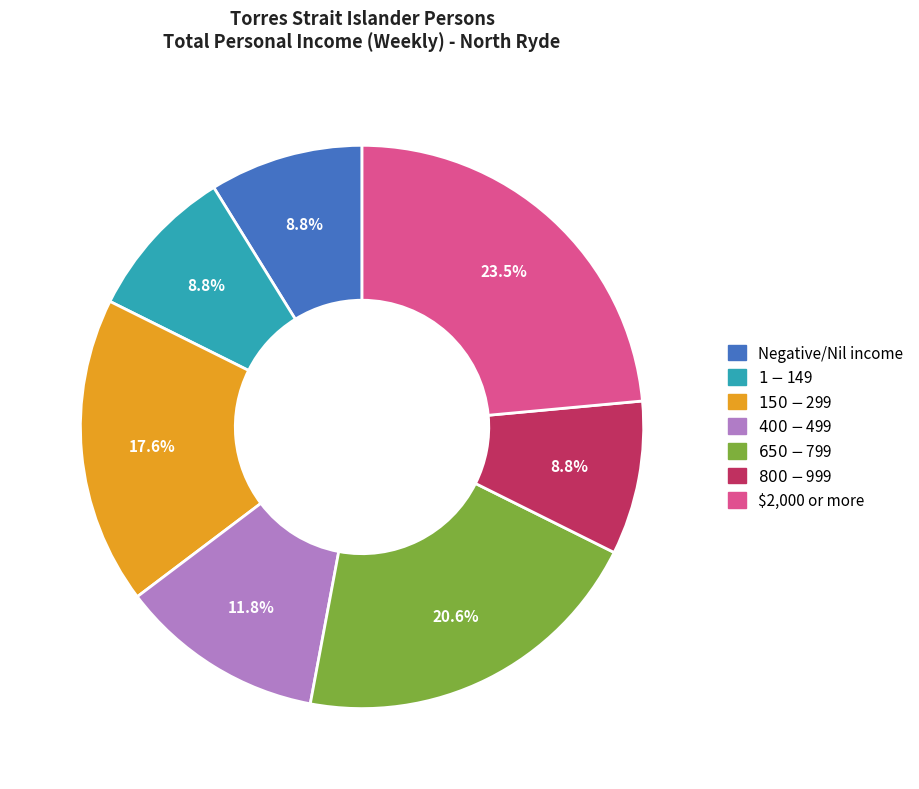

Does any single category account for the majority?

No